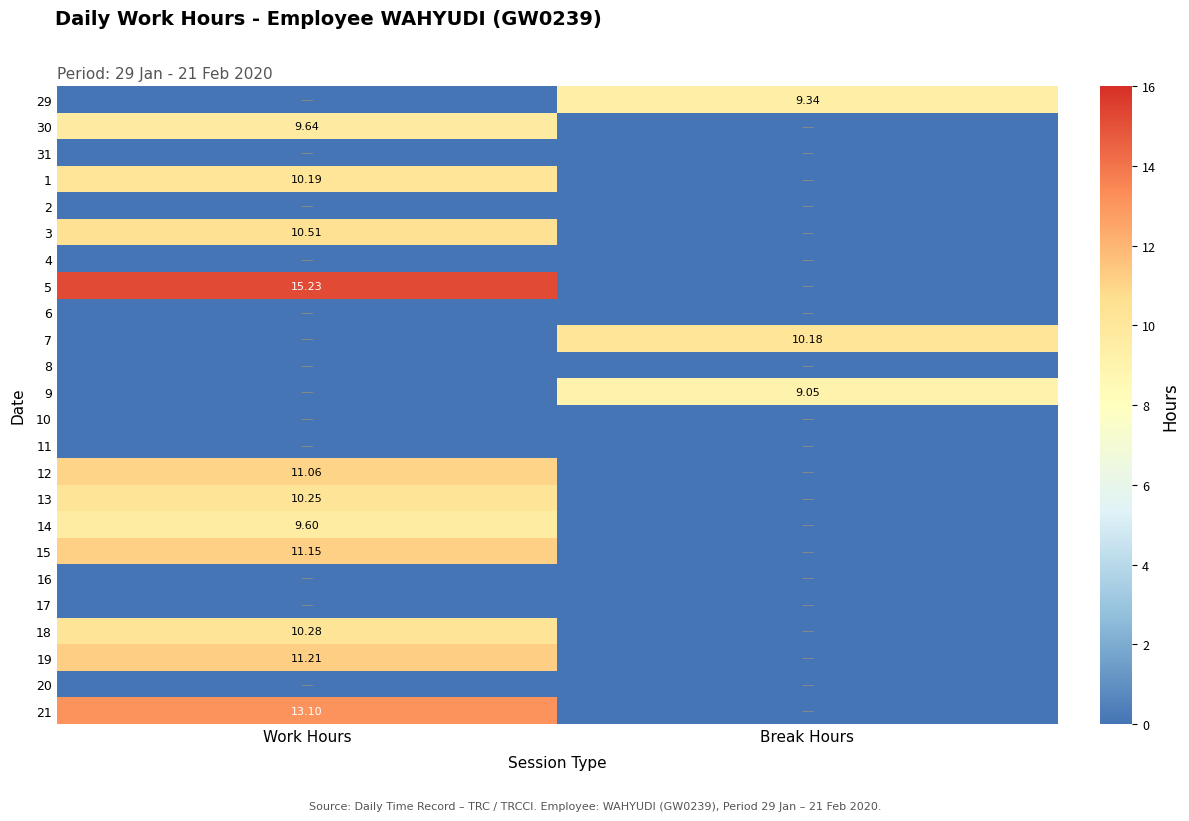

The value of 14 at Break Hours is 0.0. True or false?

True